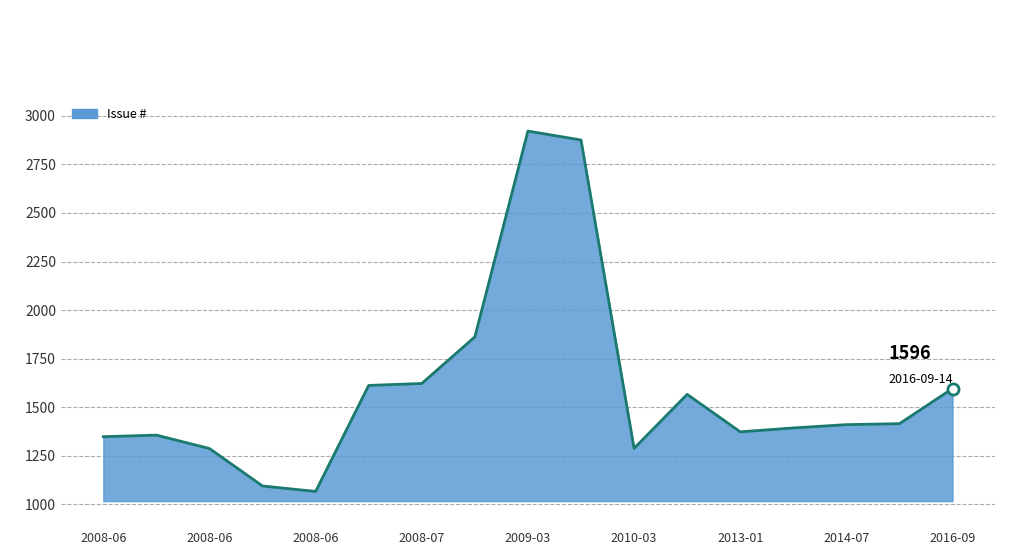

What is the greatest value displayed?

2922